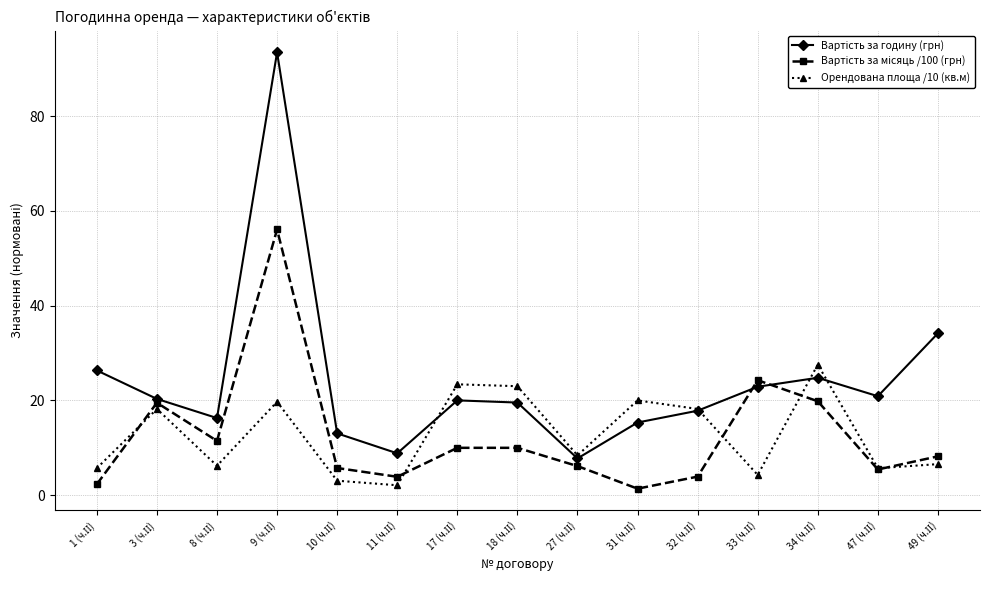

What is the maximum value shown in the chart?

93.4